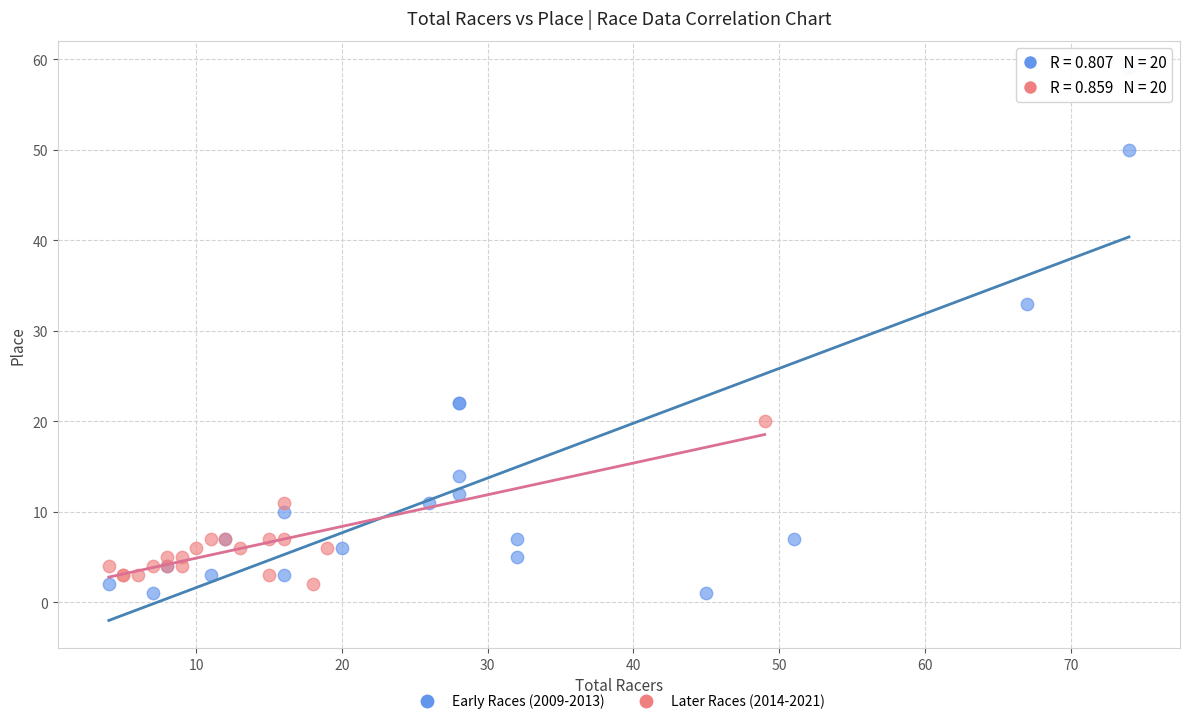

Which series has the largest Y range (max minus min)?

Early Races (2009-2013)